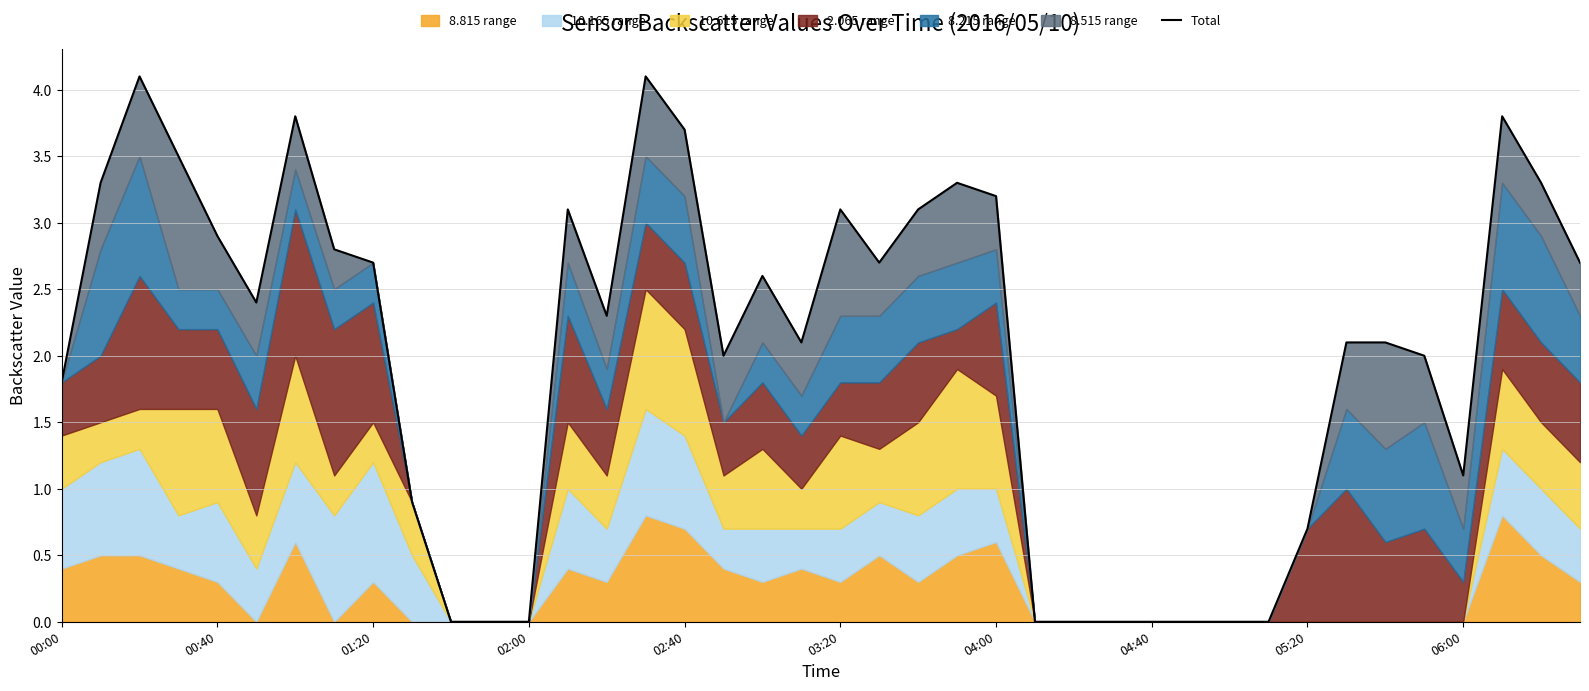

Reading left to right, what are all the values shown in this chart?

1.8	3.3	4.1	3.5	2.9	2.4	3.8	2.8	2.7	0.9	0.0	0.0	0.0	3.1	2.3	4.1	3.7	2.0	2.6	2.1	3.1	2.7	3.1	3.3	3.2	0.0	0.0	0.0	0.0	0.0	0.0	0.0	0.7	2.1	2.1	2.0	1.1	3.8	3.3	2.7